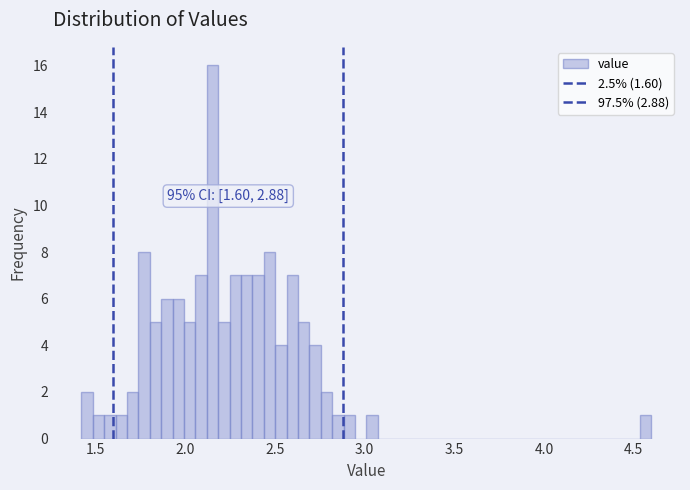

Around what value on the x-axis is the tallest bar? Give the approximate position of its centre, as read against the axis.

2.15